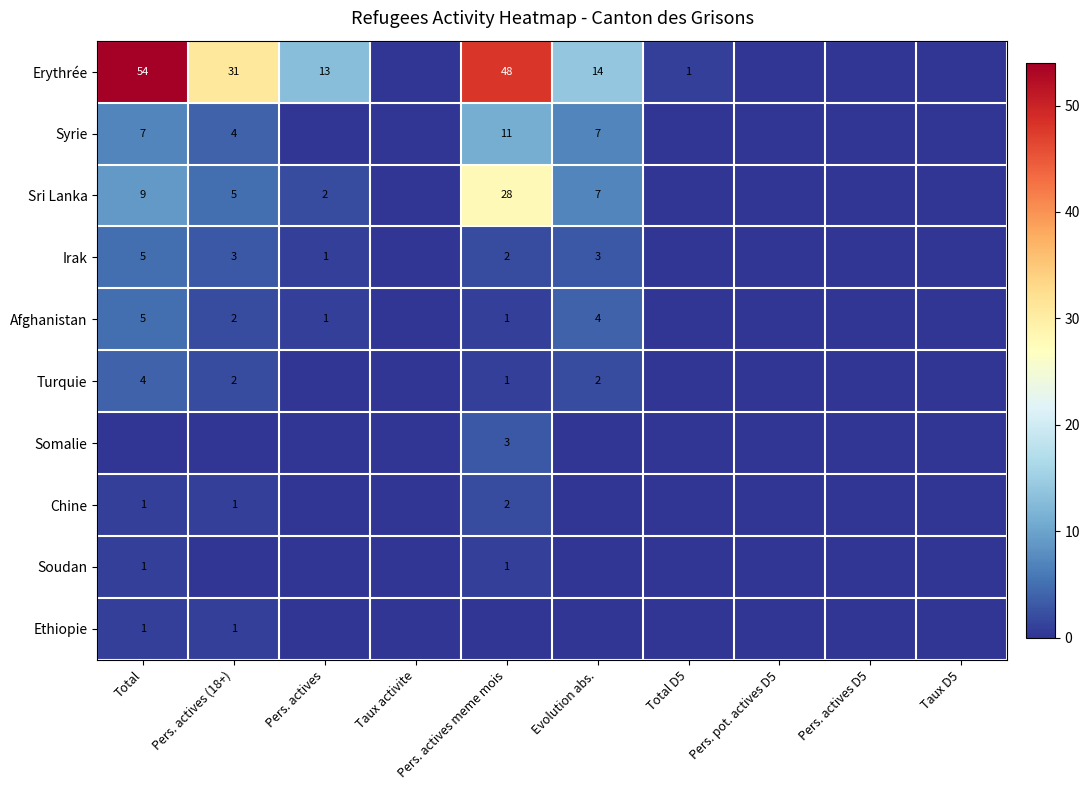

The value of Soudan at Pers. actives meme mois is 1. True or false?

True